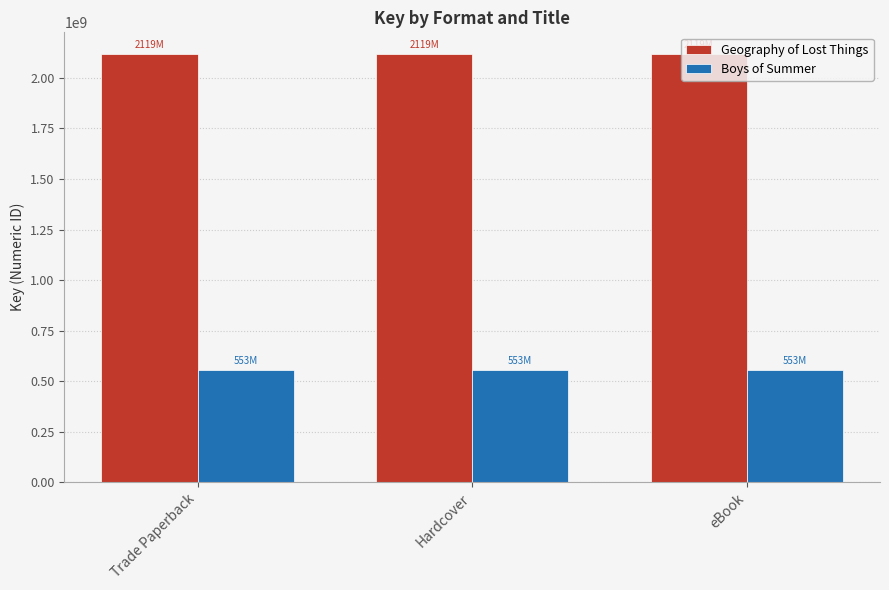

What is the spread (max minus min) of values at eBook?

1566131450